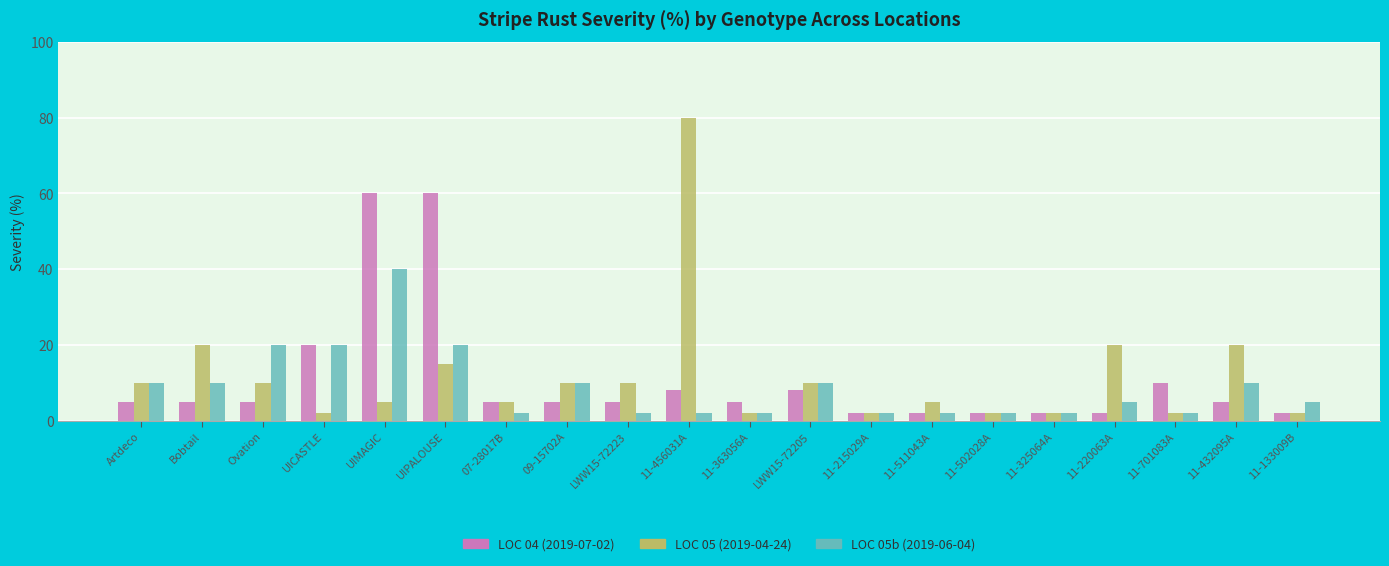

What are all the series names shown in the legend?

LOC 04 (2019-07-02), LOC 05 (2019-04-24), LOC 05b (2019-06-04)